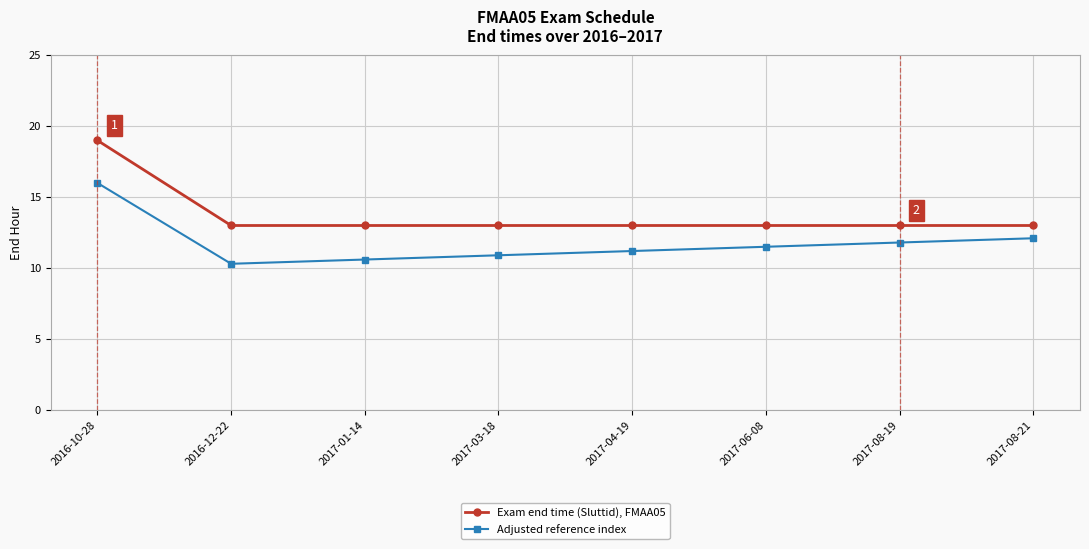

Count the Exam end time (Sluttid), FMAA05 values in the range 13 to 14.

7